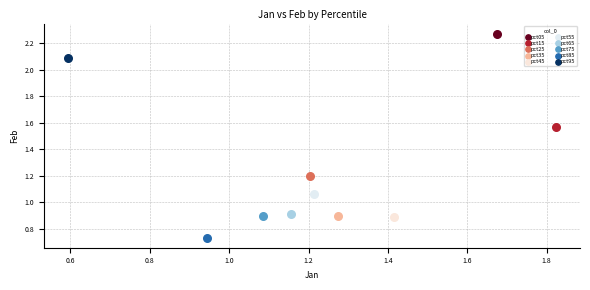

Which series reaches the maximum Y coordinate?

pct05